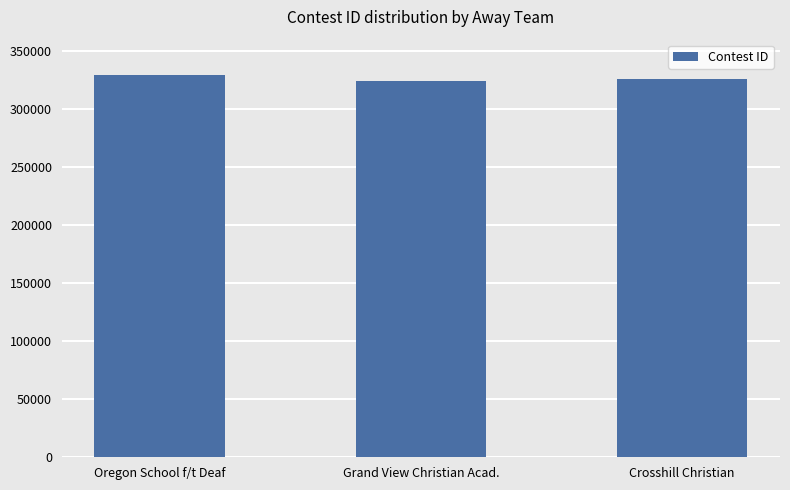

The chart shows a value of 430340 at Oregon School f/t Deaf. True or false?

False